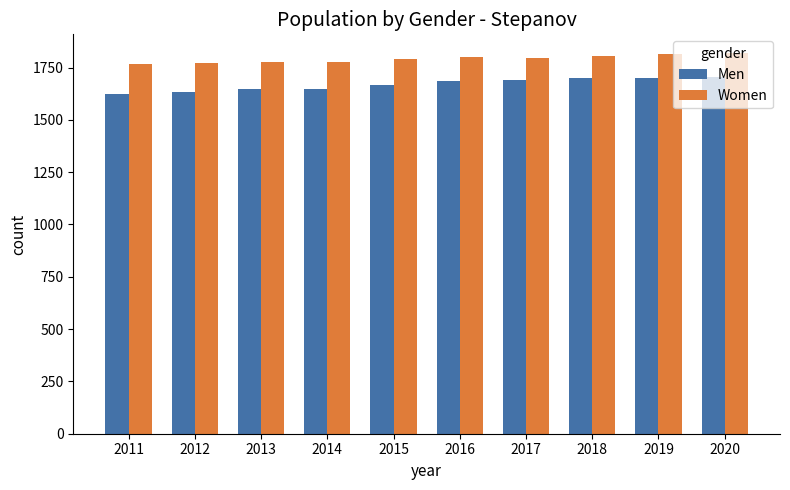

What is the difference between the maximum and minimum values in the Men series?

78